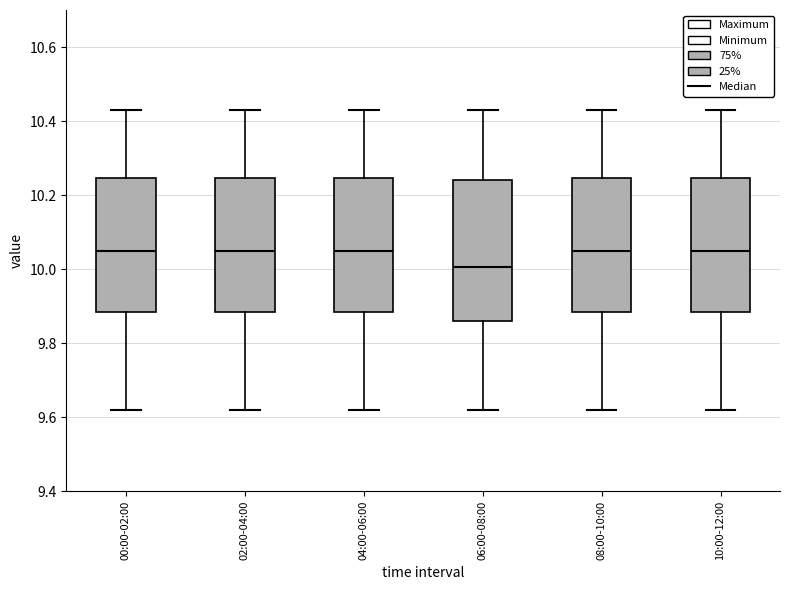

Where does the median line of the box for 10:00-12:00 sit on the y-axis? The values are not printed on the chart, so give them approximately, as read against the axis.

10.06